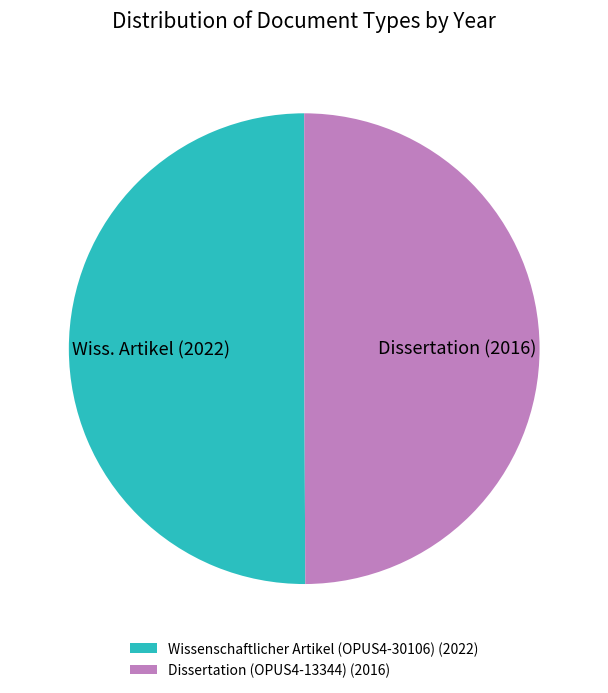

Count the number of slices in the pie.

2